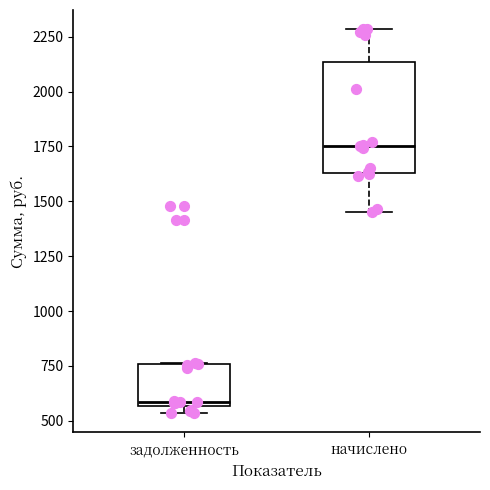

Which box is the tallest, from its lower edge to its upper edge?

начислено